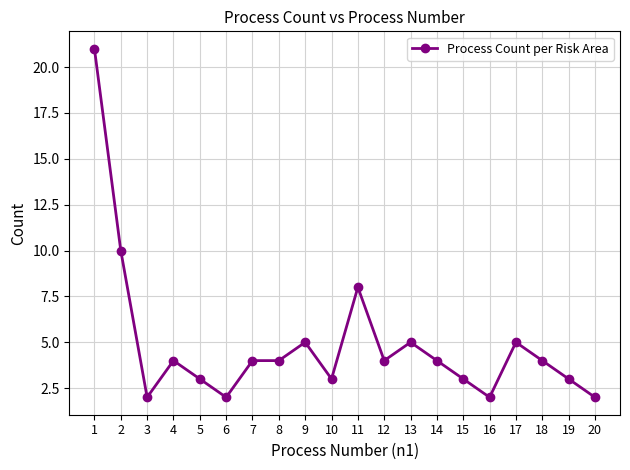

What is the smallest value displayed?

2